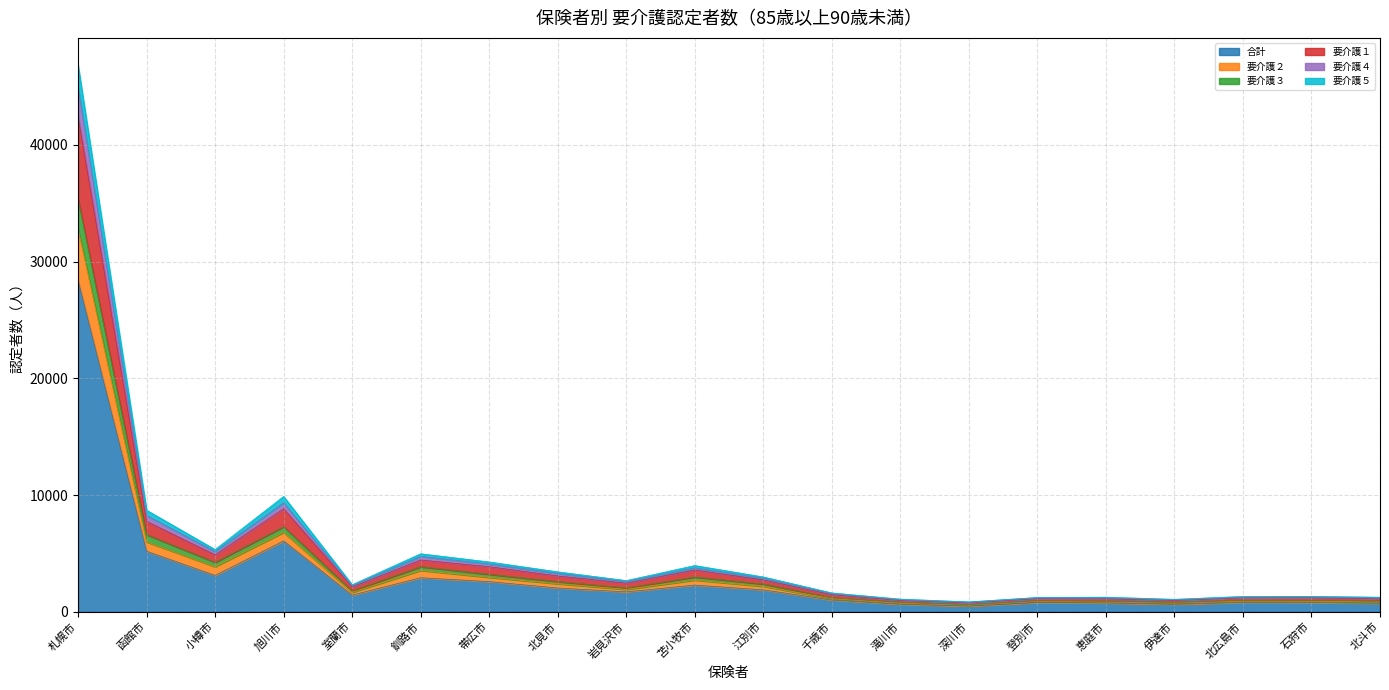

What position from the left is 室蘭市?

5